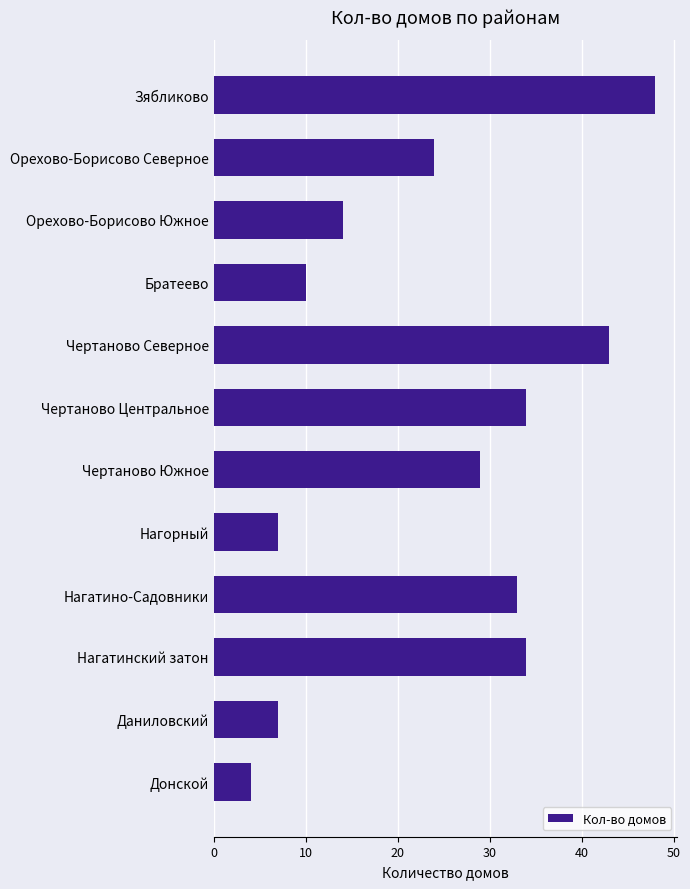

Reading top to bottom, what are all the values shown in this chart?

48	24	14	10	43	34	29	7	33	34	7	4